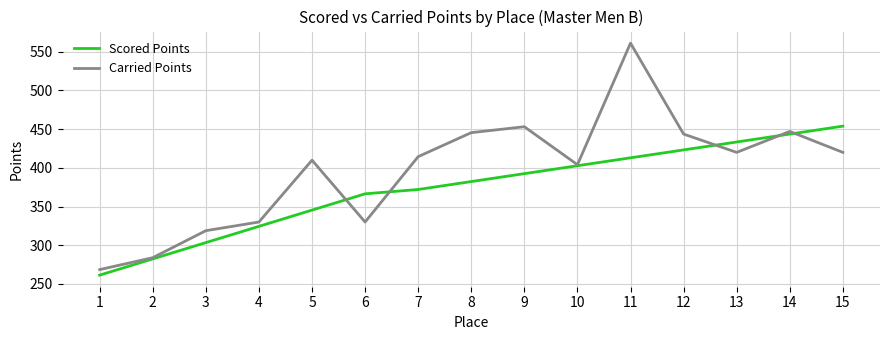

What are all the series names shown in the legend?

Scored Points, Carried Points